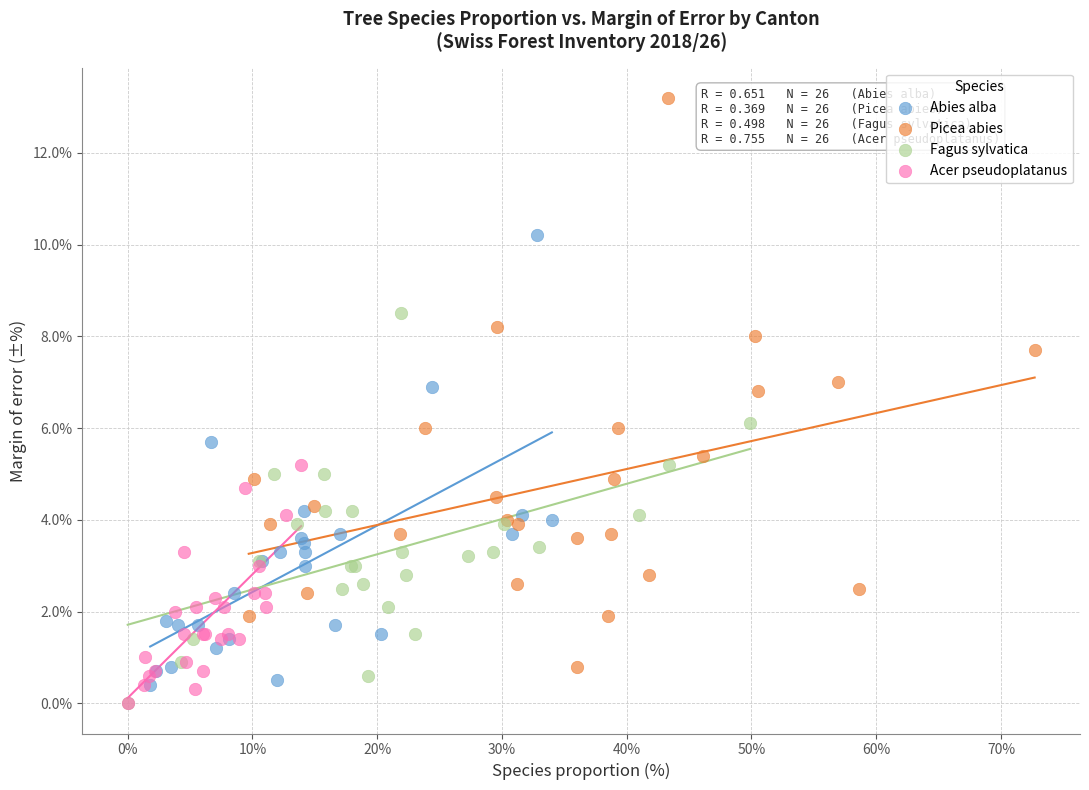

Which series has the widest spread of Y values?

Picea abies